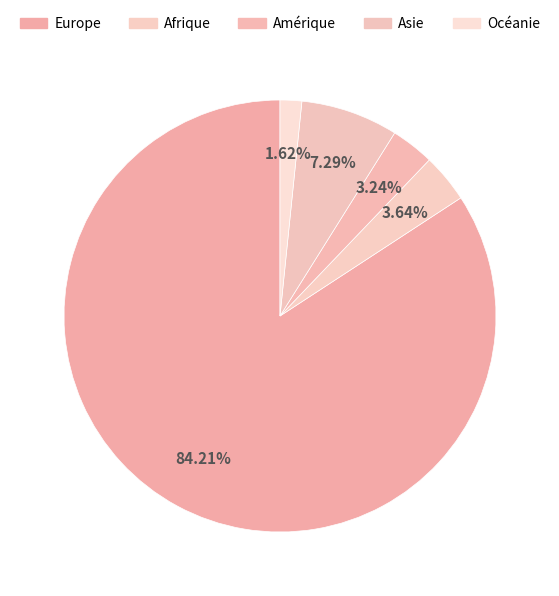

How many slices are in this pie chart?

5